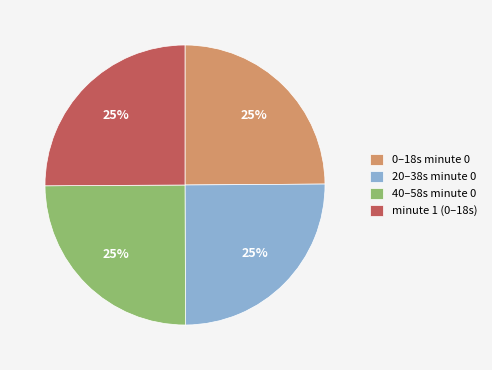

How many slices are in this pie chart?

4